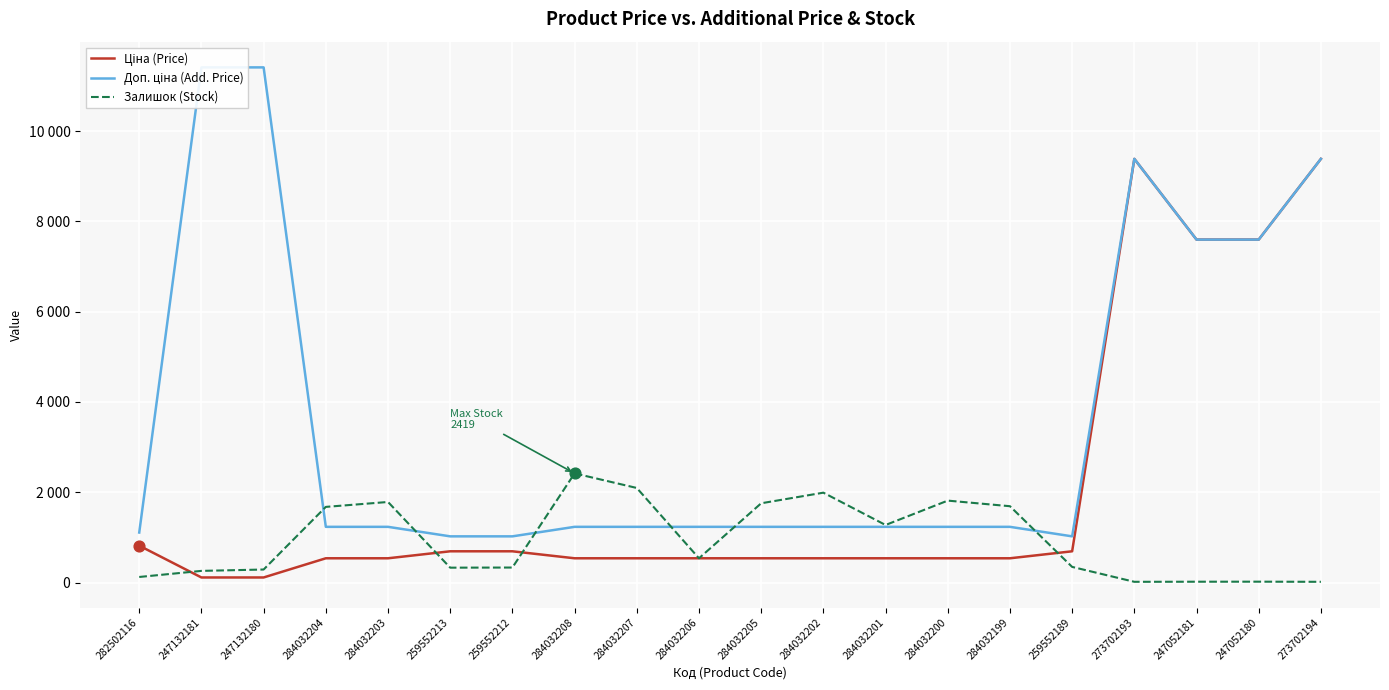

What are all the series names shown in the legend?

Ціна (Price), Доп. ціна (Add. Price), Залишок (Stock)